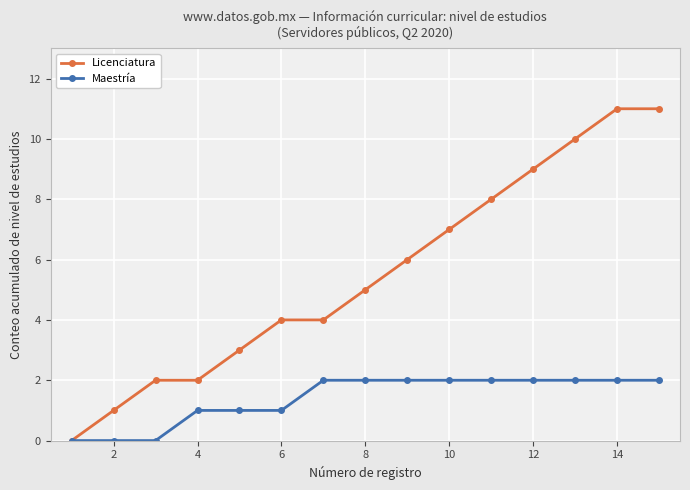

Rank the series by their maximum value, from lowest to highest.

Maestría, Licenciatura